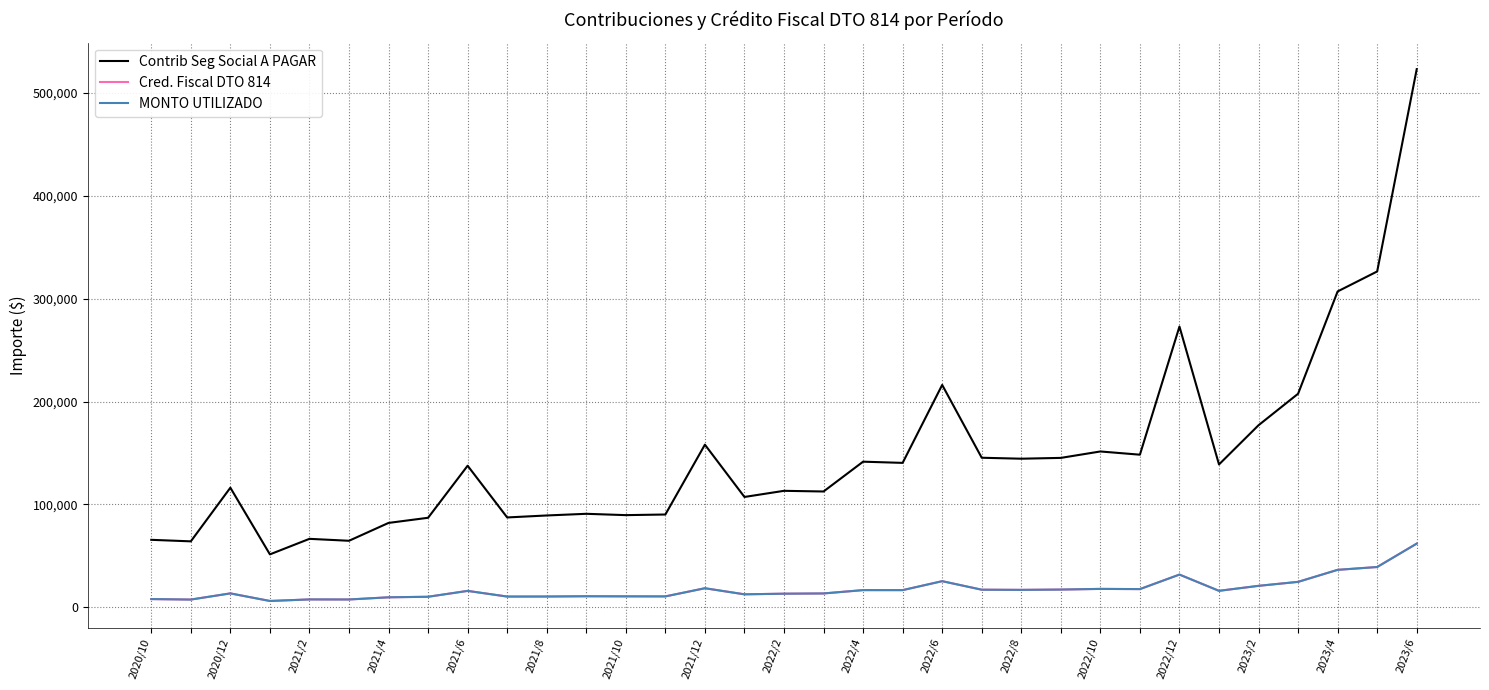

What is the difference between the maximum and minimum values in the Contrib Seg Social A PAGAR series?

471466.2